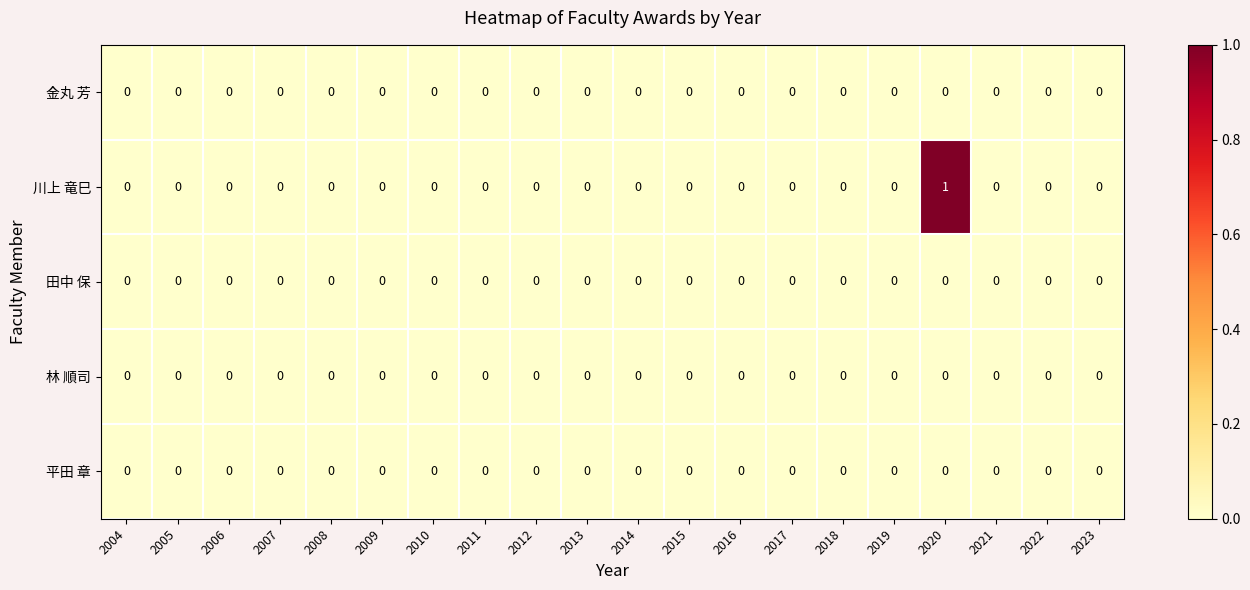

Which series has the widest spread of values?

川上 竜巳